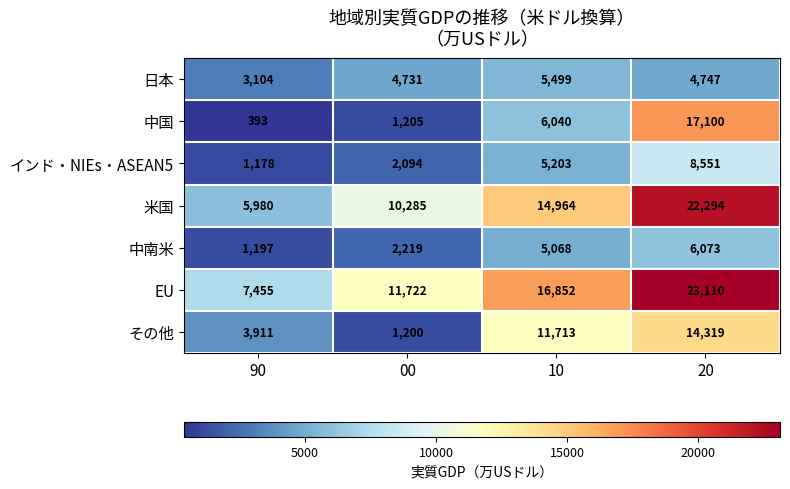

Reading left to right, extract all data points from this chart.

日本: 90=3104	00=4731	10=5499	20=4747
中国: 90=393	00=1205	10=6040	20=17100
インド・NIEs・ASEAN5: 90=1178	00=2094	10=5203	20=8551
米国: 90=5980	00=10285	10=14964	20=22294
中南米: 90=1197	00=2219	10=5068	20=6073
EU: 90=7455	00=11722	10=16852	20=23110
その他: 90=3911	00=1200	10=11713	20=14319